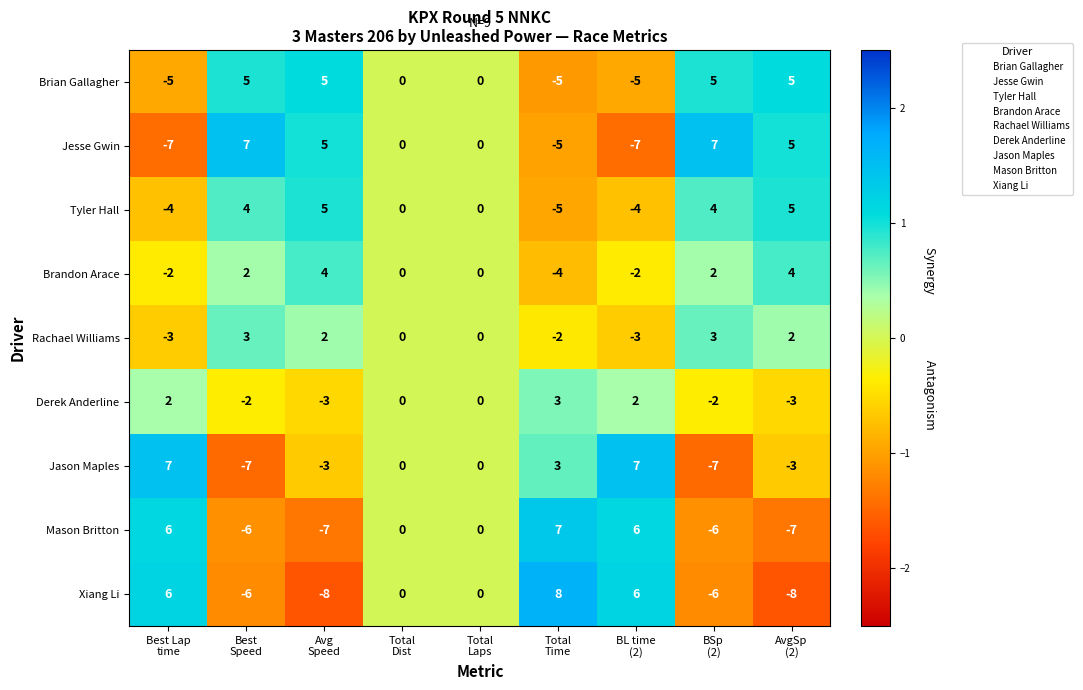

What is the difference between the maximum and minimum values in the Rachael Williams series?

6